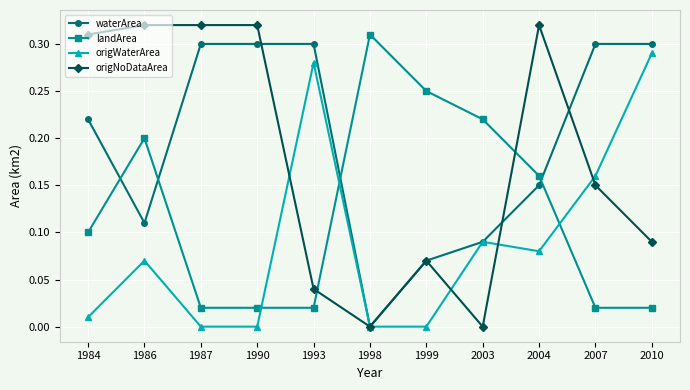

Which series has the largest total across all categories?

waterArea